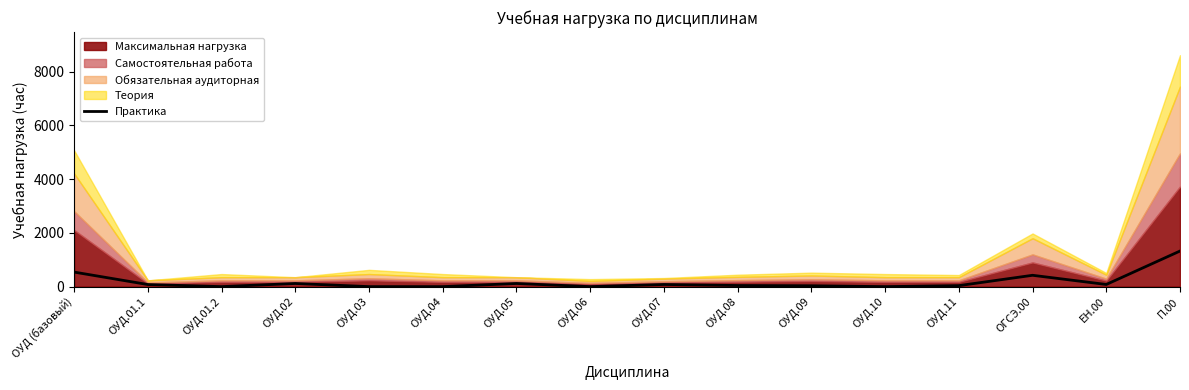

Reading left to right, extract all data points from this chart.

ОУД (базовый)=541	ОУД.01.1=78	ОУД.01.2=0	ОУД.02=117	ОУД.03=0	ОУД.04=0	ОУД.05=117	ОУД.06=0	ОУД.07=80	ОУД.08=41	ОУД.09=32	ОУД.10=0	ОУД.11=37	ОГСЭ.00=422	ЕН.00=80	П.00=1324